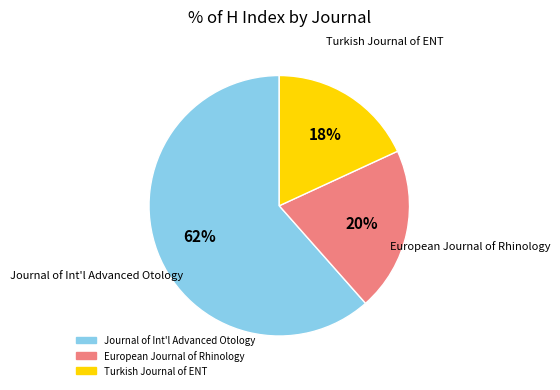

Does any single category account for the majority?

Yes